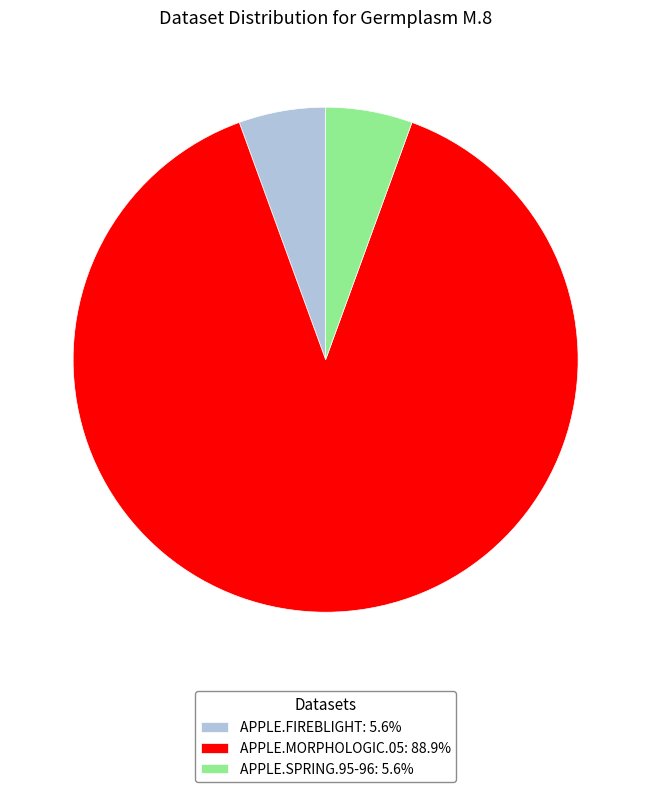

What is the ratio of the value at APPLE.MORPHOLOGIC.05: 88.9% to the value at APPLE.FIREBLIGHT: 5.6%?

16.0